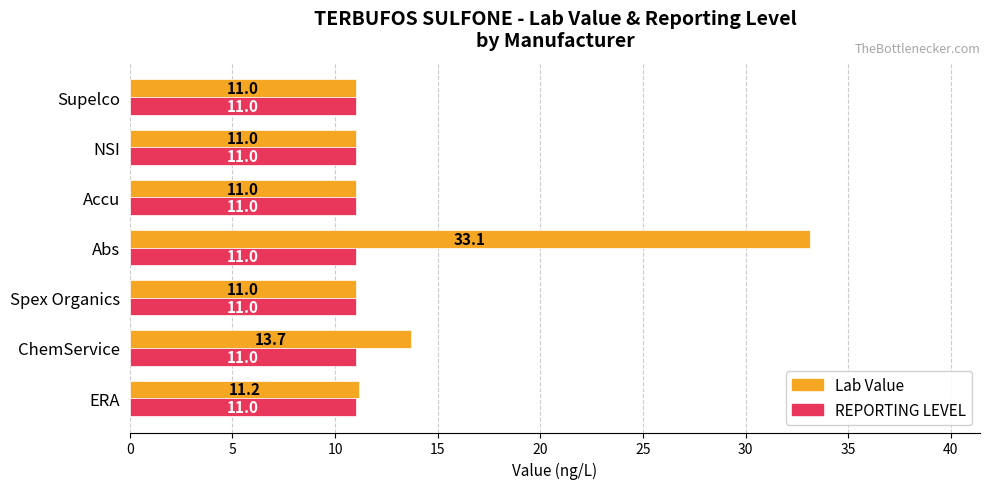

Read the Lab Value value at NSI.

11.0